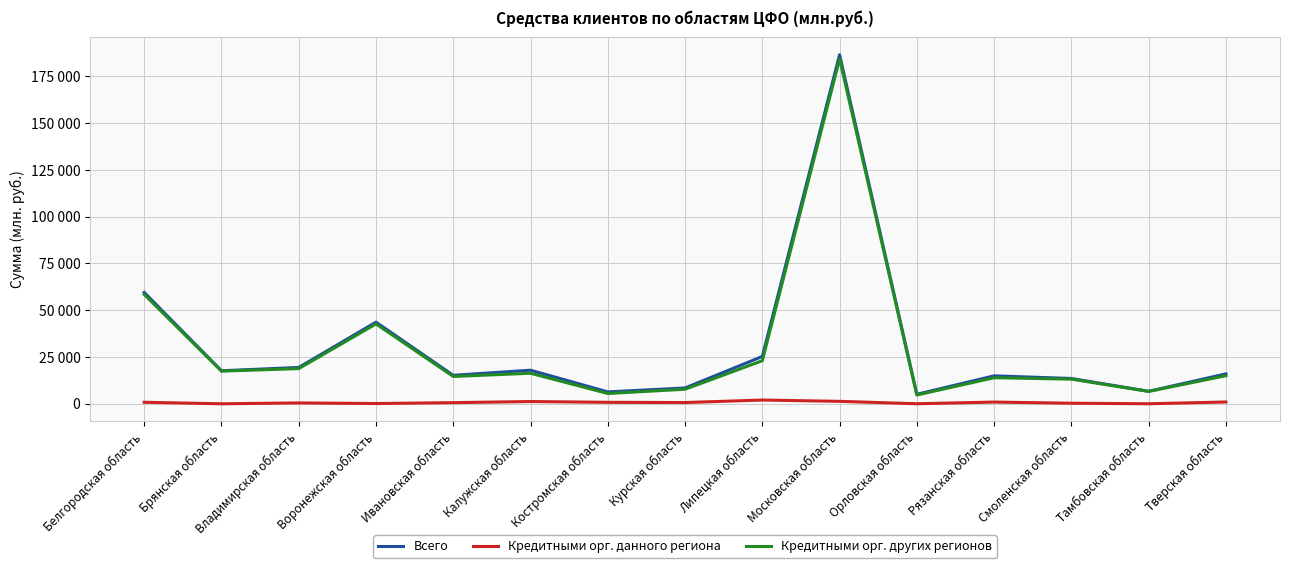

Is this an area chart (filled region under the line)?

No